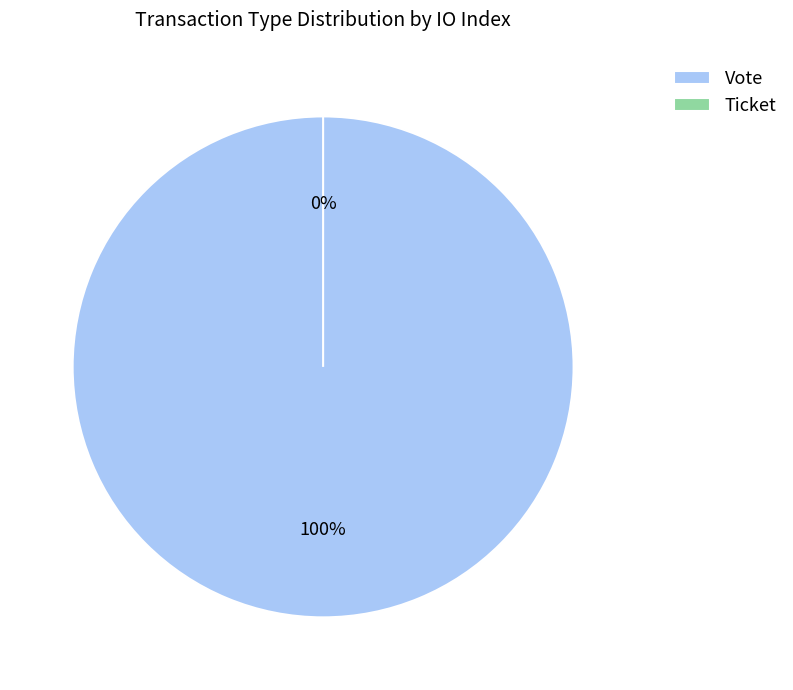

To the nearest percent, what is the difference between the largest and smallest slice percentages?

100%